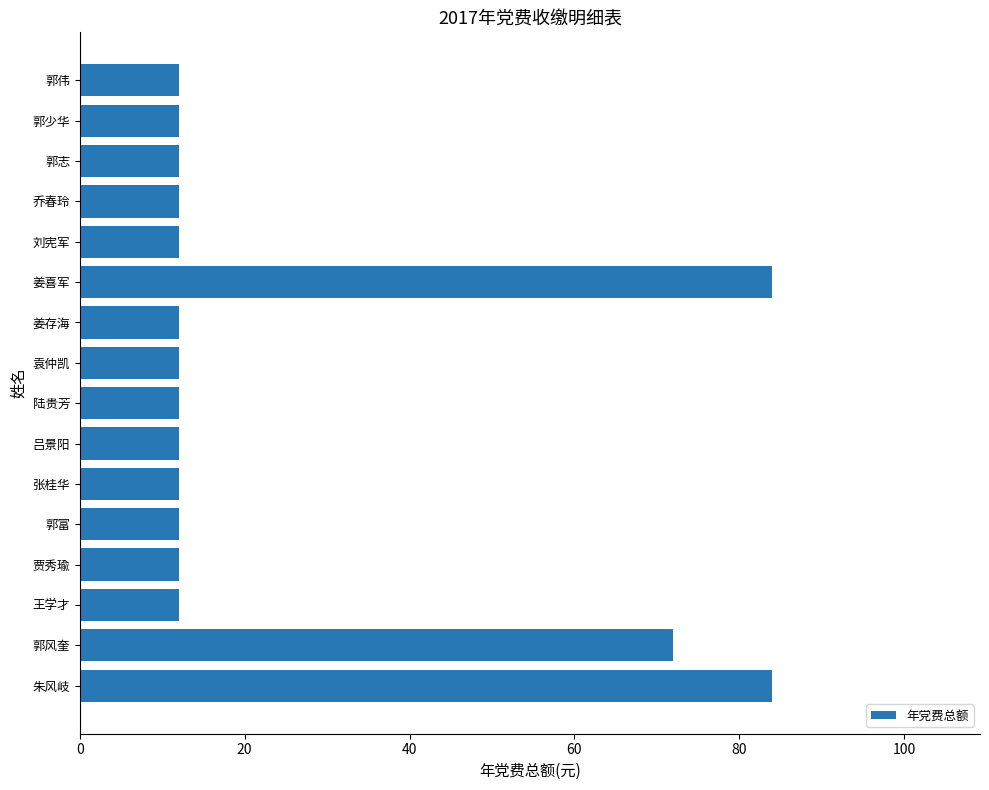

What is the change in value from 郭风奎 to 刘宪军?

-60